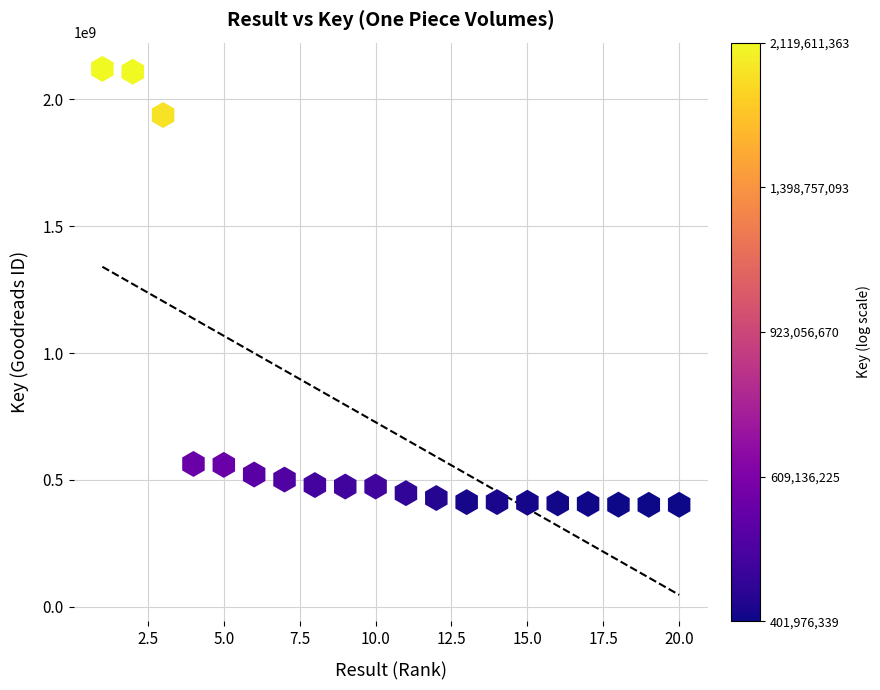

What is the range of Y values (max minus min)?

1717635024